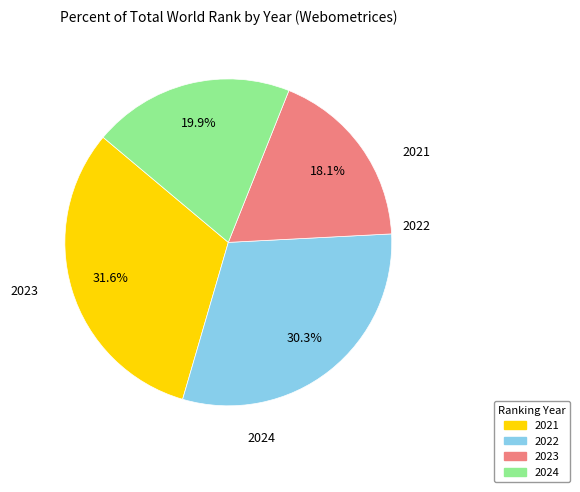

To the nearest percent, what portion does 2023 represent?

18%